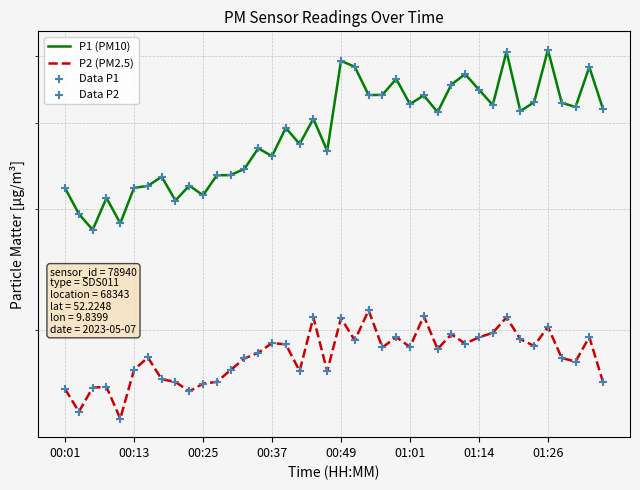

Which series has the widest spread of Y values?

P1 (PM10)